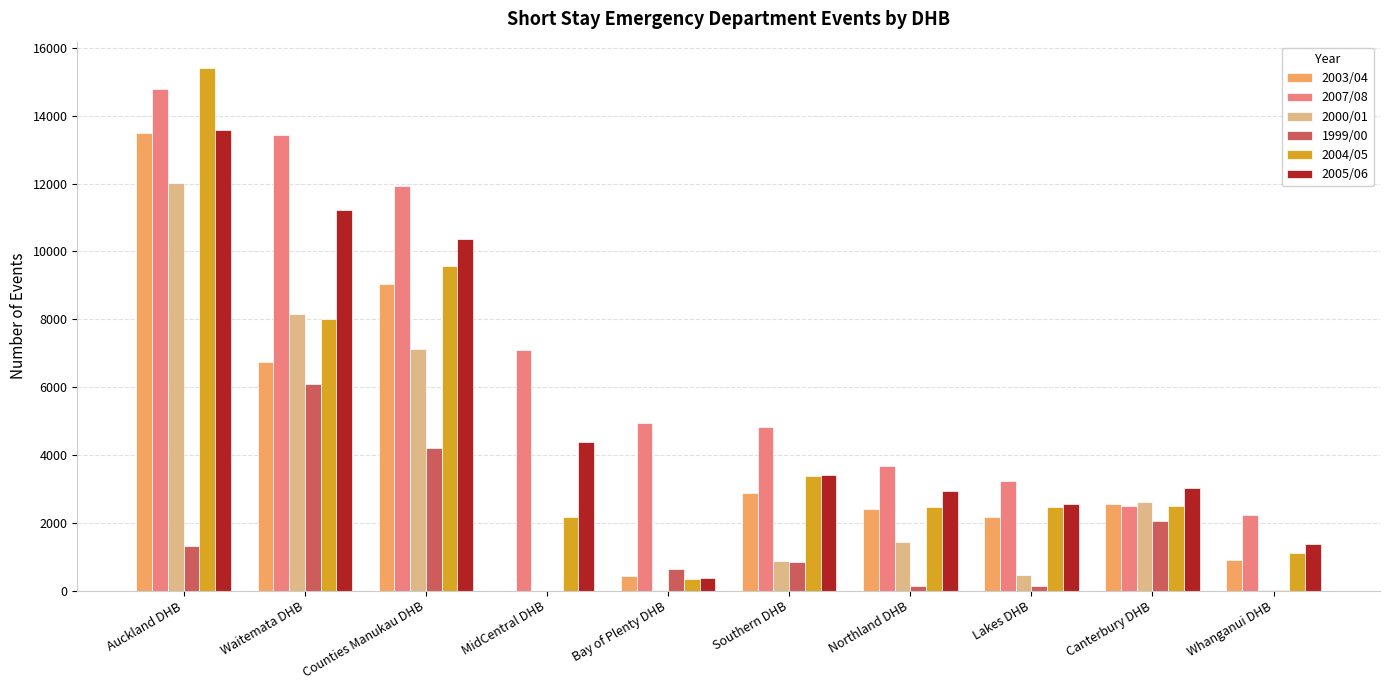

The value of 2007/08 at Southern DHB is 4832. True or false?

True